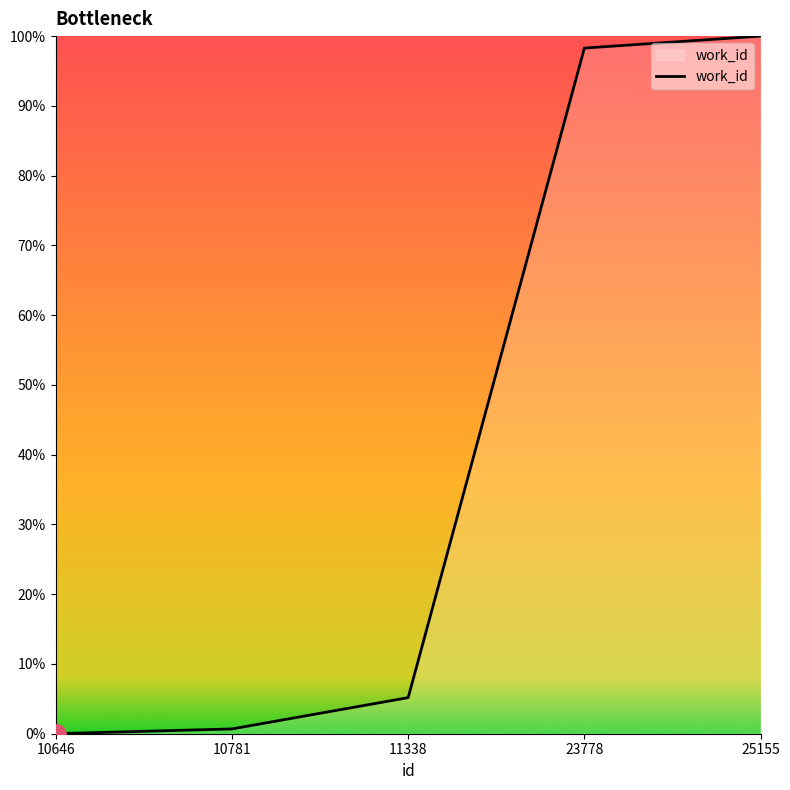

At which category does the chart reach its peak across all series?

25155